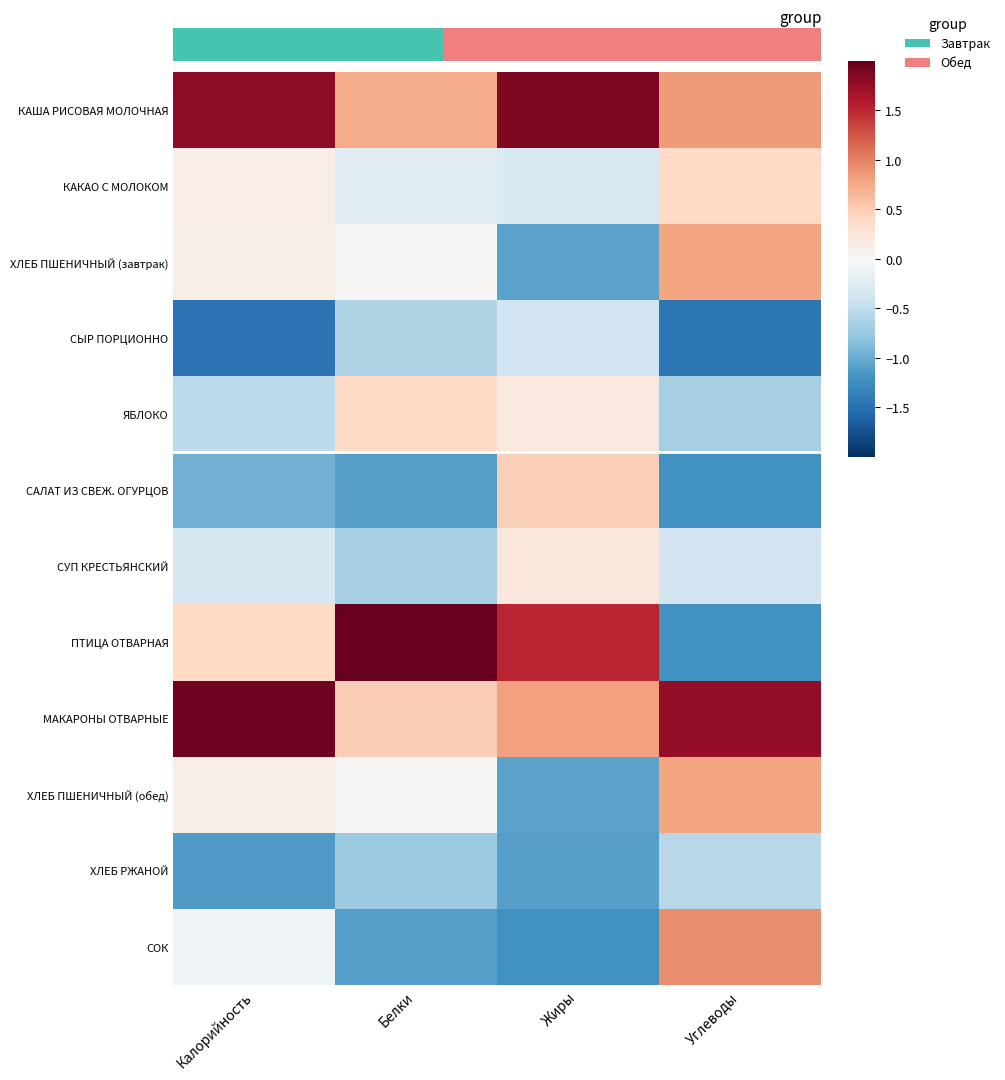

List the series in order of their peak value, lowest first.

ХЛЕБ РЖАНОЙ, СЫР ПОРЦИОННО, СУП КРЕСТЬЯНСКИЙ, КАКАО С МОЛОКОМ, ЯБЛОКО, САЛАТ ИЗ СВЕЖ. ОГУРЦОВ, ХЛЕБ ПШЕНИЧНЫЙ (завтрак), ХЛЕБ ПШЕНИЧНЫЙ (обед), СОК, КАША РИСОВАЯ МОЛОЧНАЯ, МАКАРОНЫ ОТВАРНЫЕ, ПТИЦА ОТВАРНАЯ